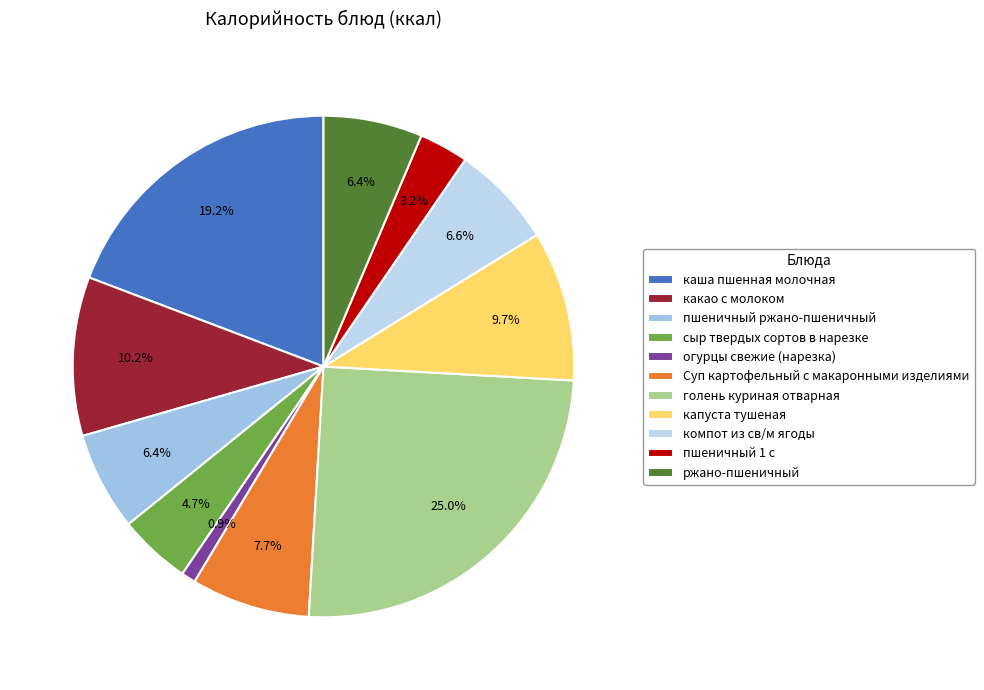

Does огурцы свежие (нарезка) represent more than half of the total?

No